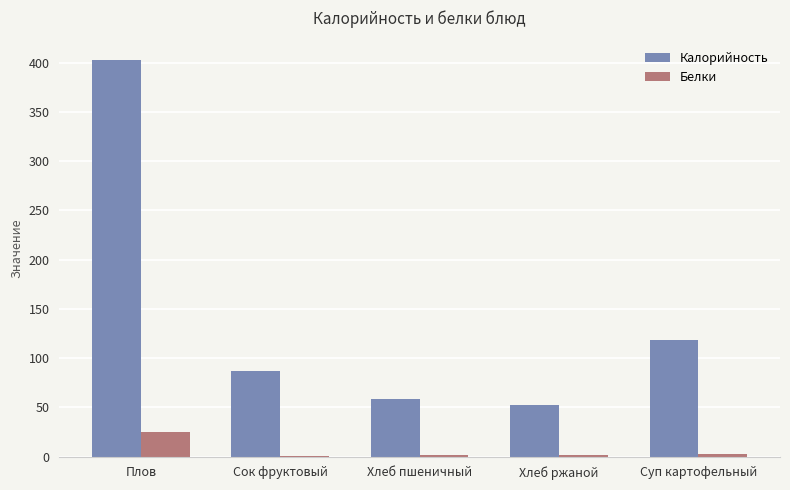

Which category has the highest value across all series?

Плов